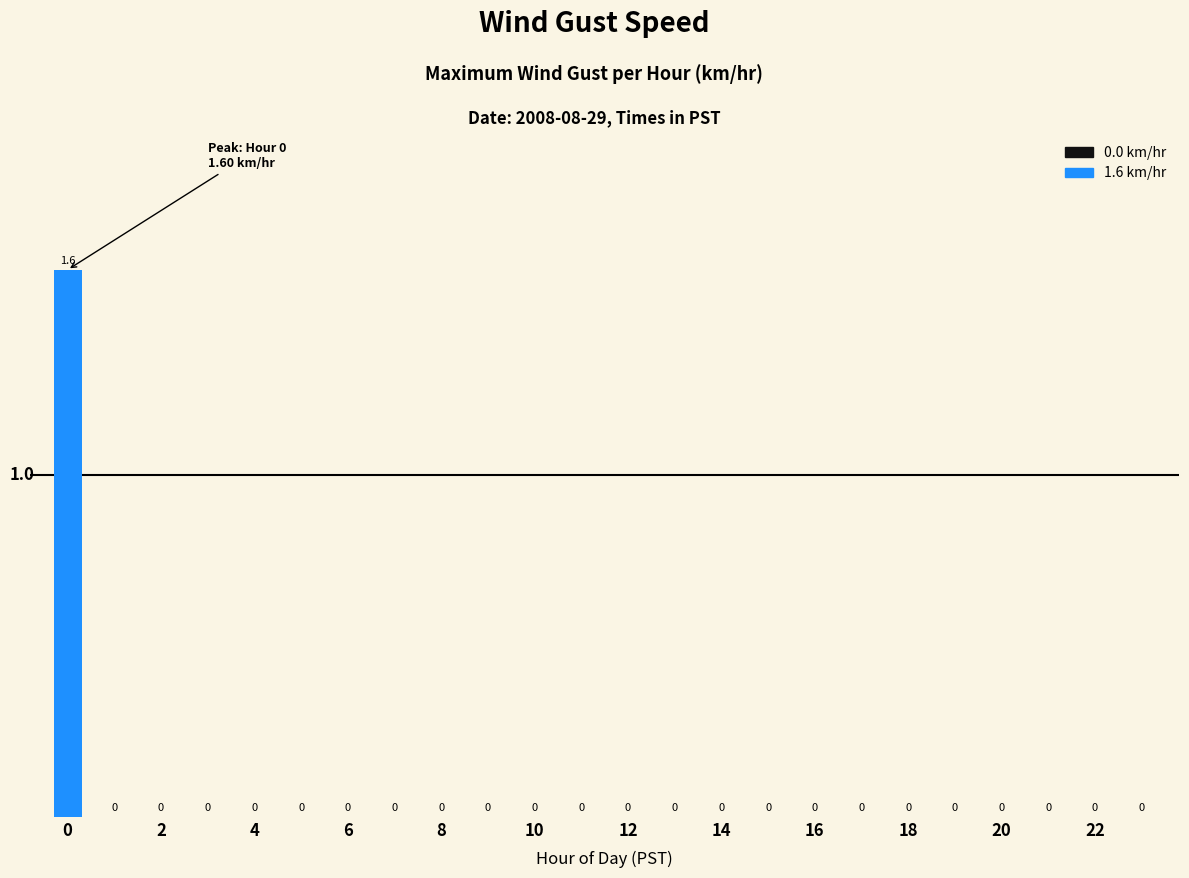

What is the maximum value shown in the chart?

1.6